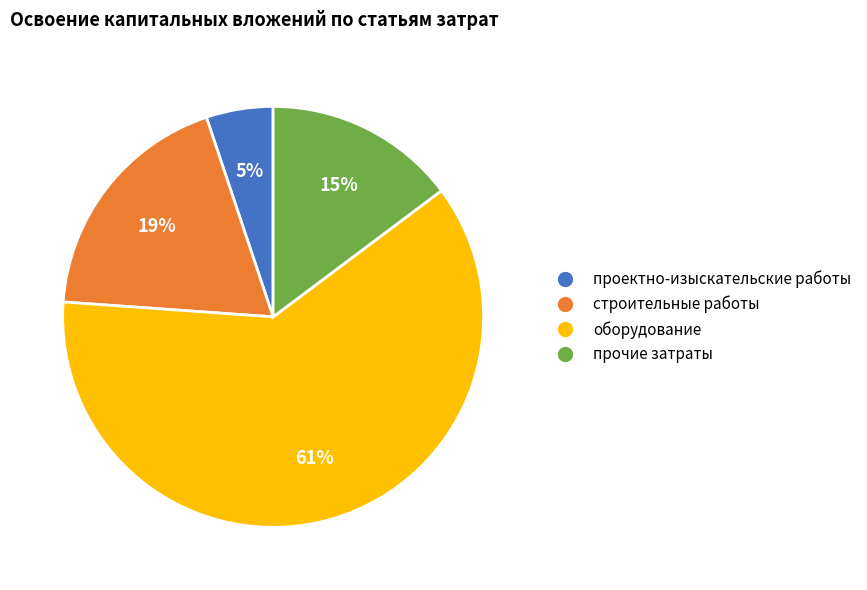

To the nearest percent, what is the difference between the прочие затраты and строительные работы slice percentages?

4%